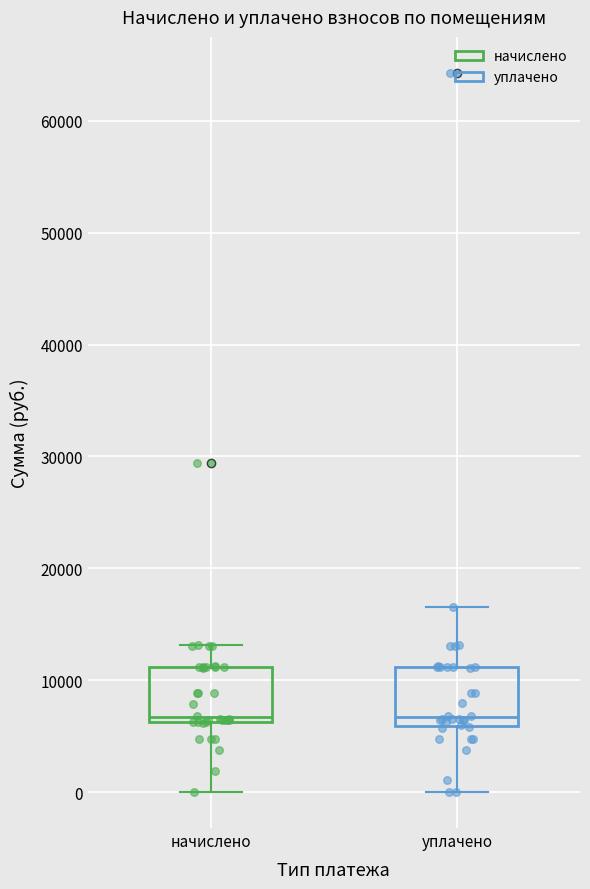

Reading left to right, transcribe this box plot: for each box, give where its median line is, the range the box spans, and where its two whiskers end, as read against the y-axis. The values are not printed on the chart, so give them approximately, as read against the axis.

начислено: median 7000, box 6000 to 11000, whiskers 0 to 13000
уплачено: median 7000, box 6000 to 11000, whiskers 0 to 17000